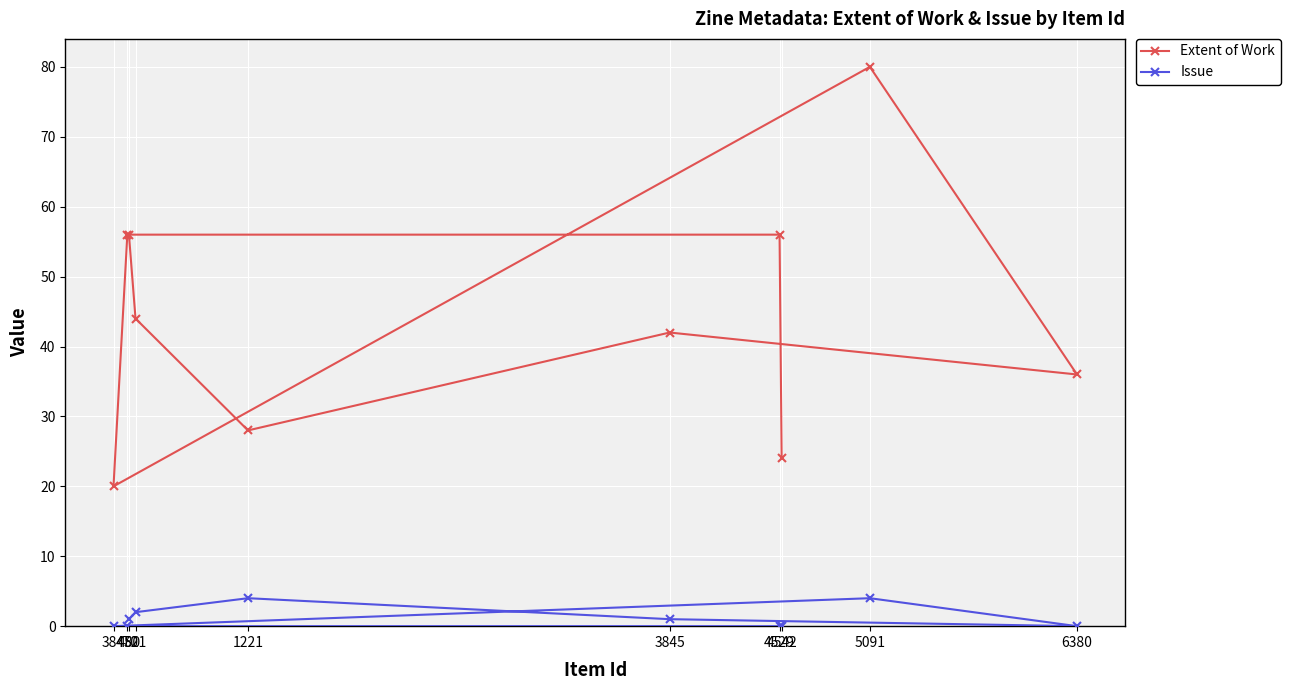

The Extent of Work series shows 20 at 384. True or false?

True